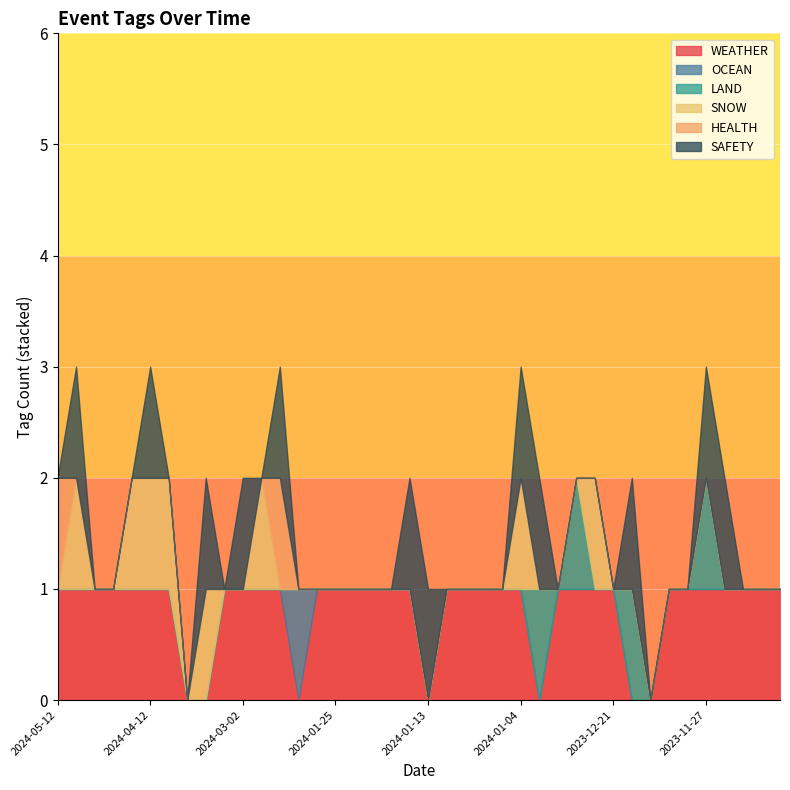

How many categories are shown in the chart?

40